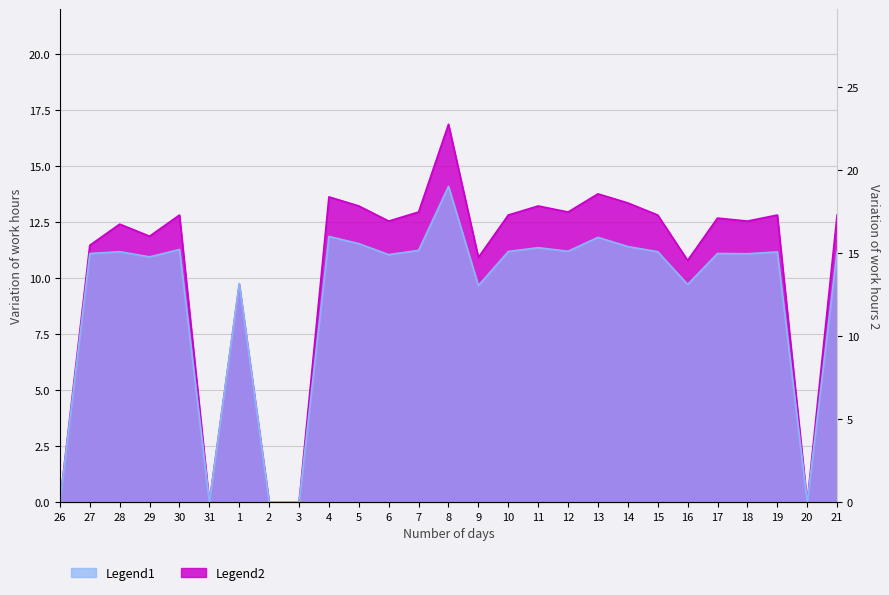

The value of Legend1 at 21 is 11.2. True or false?

True